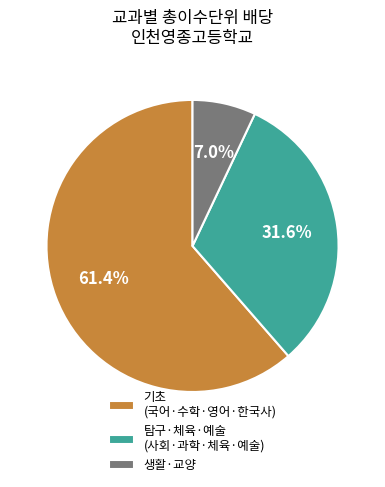

What is the smallest slice in the pie chart?

생활·교양